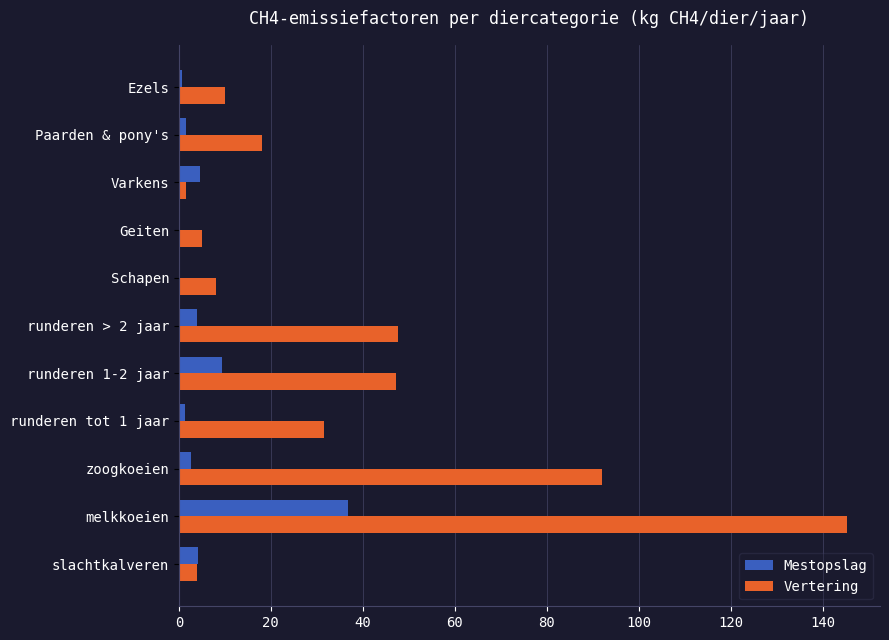

The Vertering series shows 8.0 at Schapen. True or false?

True